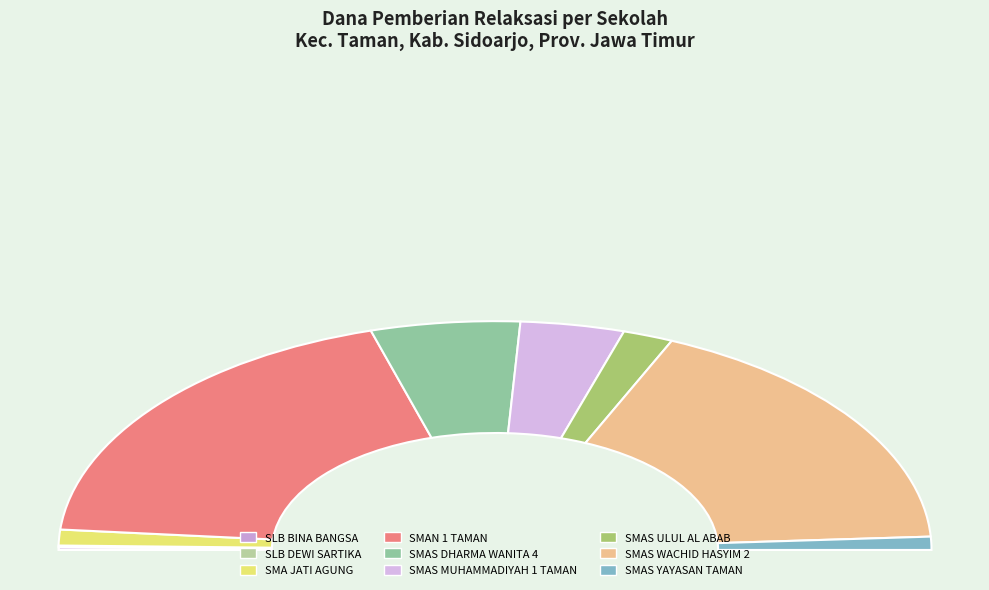

Does SMAS YAYASAN TAMAN represent more than half of the total?

No